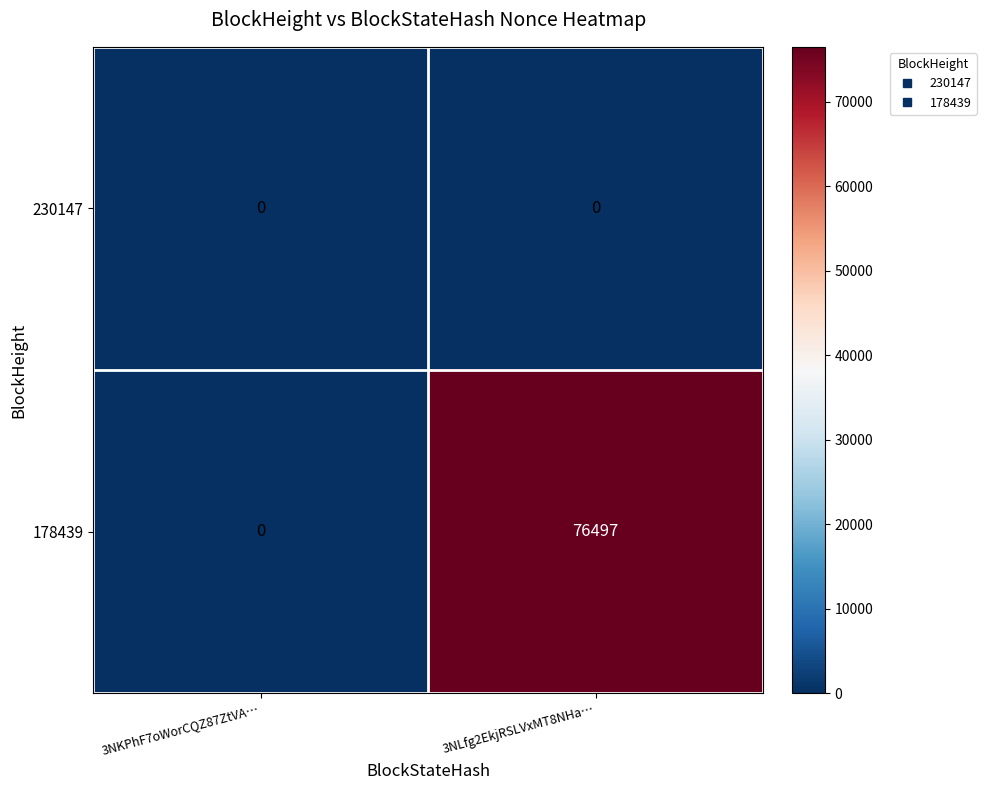

Which series has the largest total across all categories?

178439